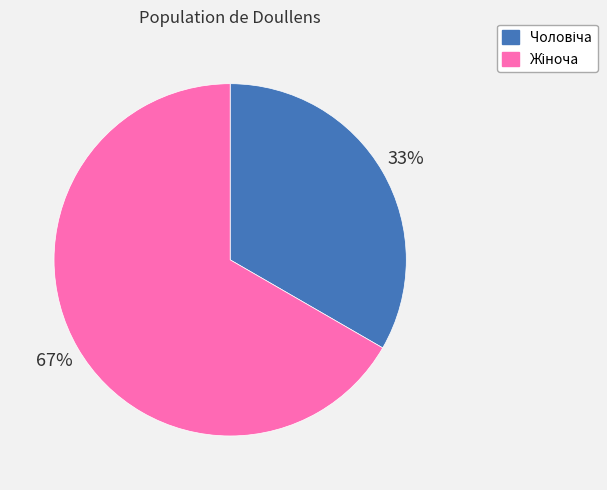

Does any single category account for the majority?

Yes